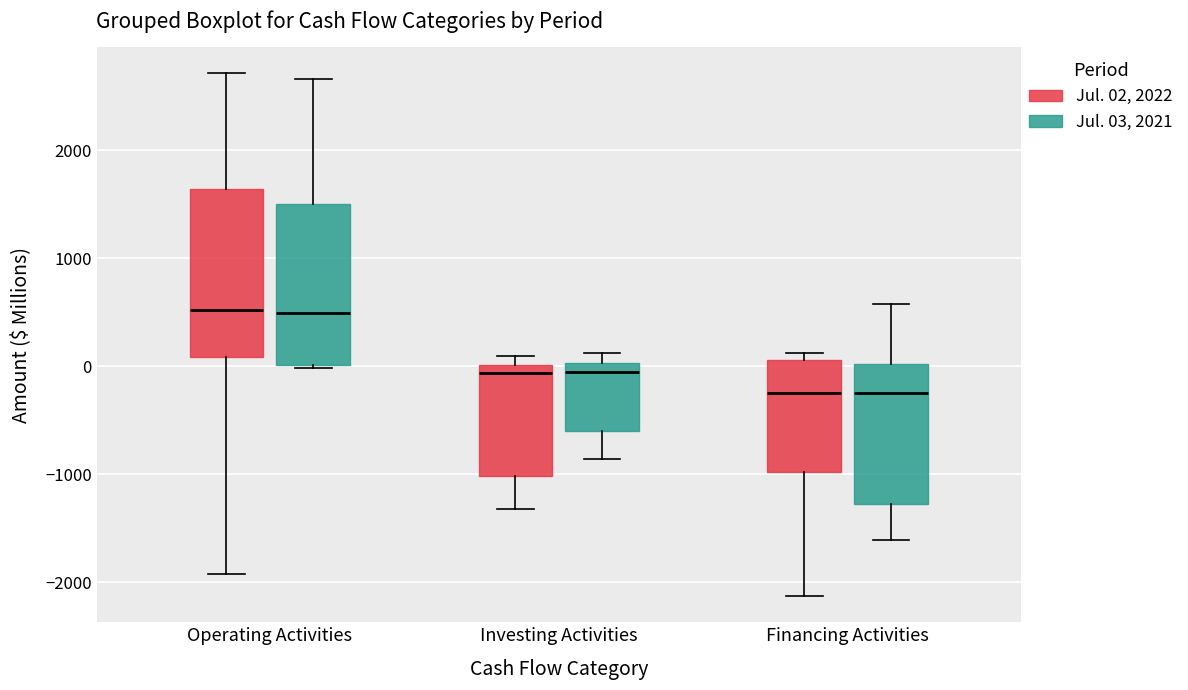

Reading left to right, transcribe this box plot: for each box, give where its median line is, the range the box spans, and where its two whiskers end, as read against the y-axis. The values are not printed on the chart, so give them approximately, as read against the axis.

Operating Activities (Jul. 02, 2022): median 500, box 100 to 1600, whiskers -1900 to 2700
Operating Activities (Jul. 03, 2021): median 500, box 0 to 1500, whiskers 0 (just below the box's lower edge) to 2700
Investing Activities (Jul. 02, 2022): median -100, box -1000 to 0, whiskers -1300 to 100
Investing Activities (Jul. 03, 2021): median -100, box -600 to 0, whiskers -900 to 100
Financing Activities (Jul. 02, 2022): median -200, box -1000 to 100, whiskers -2100 to 100 (just above the box's upper edge)
Financing Activities (Jul. 03, 2021): median -200, box -1300 to 0, whiskers -1600 to 600